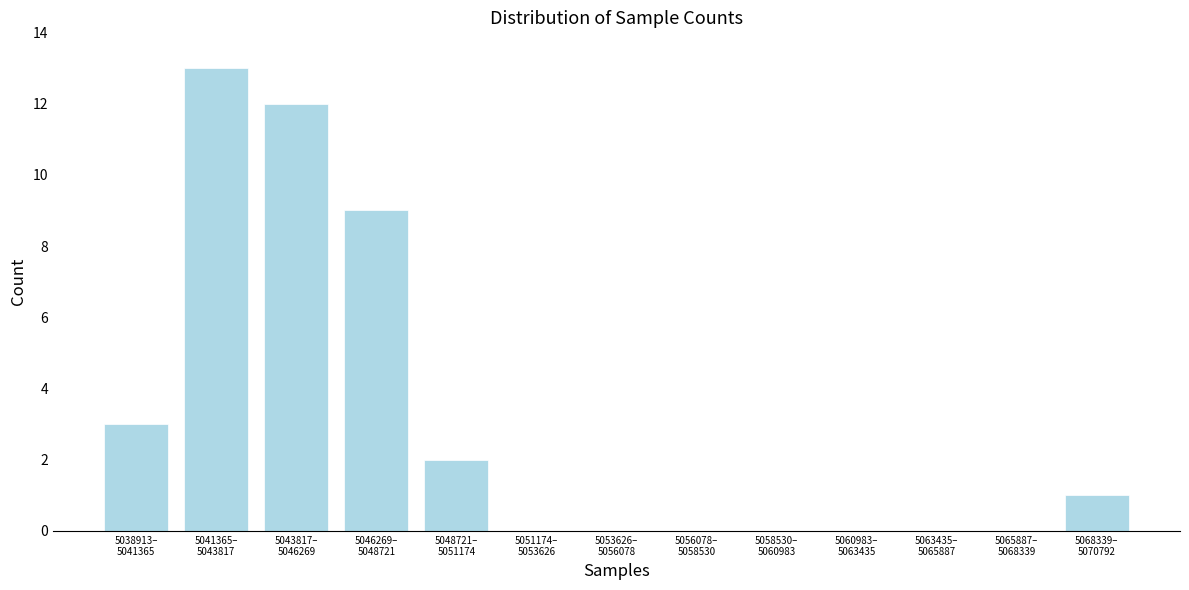

What is the greatest value displayed?

13